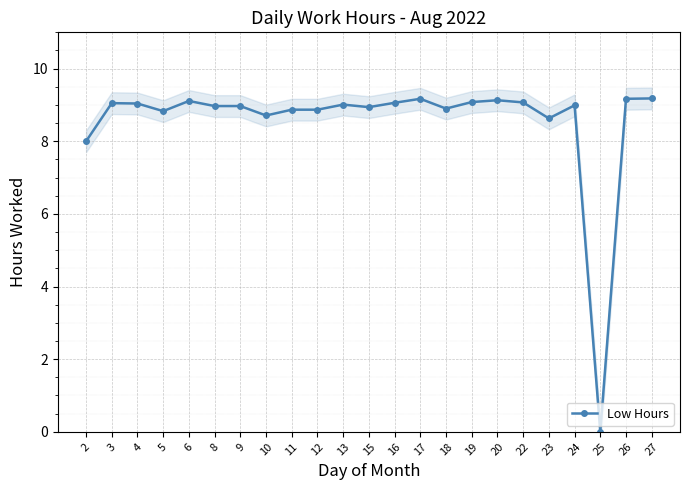

Is this an area chart (filled region under the line)?

No